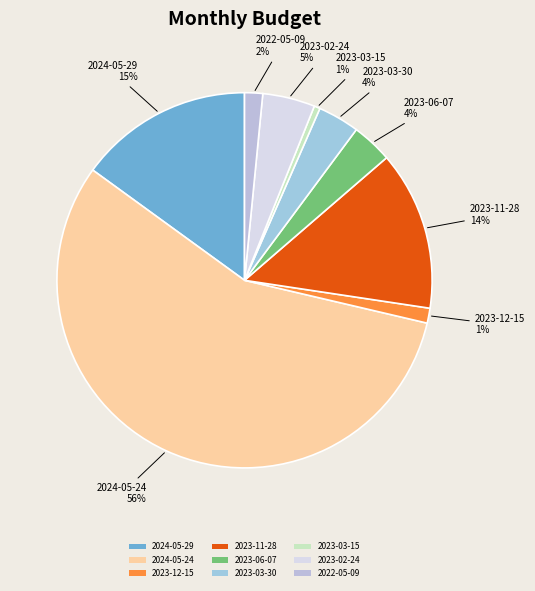

Is the sum of 2023-03-15 and 2023-11-28 greater than half?

No